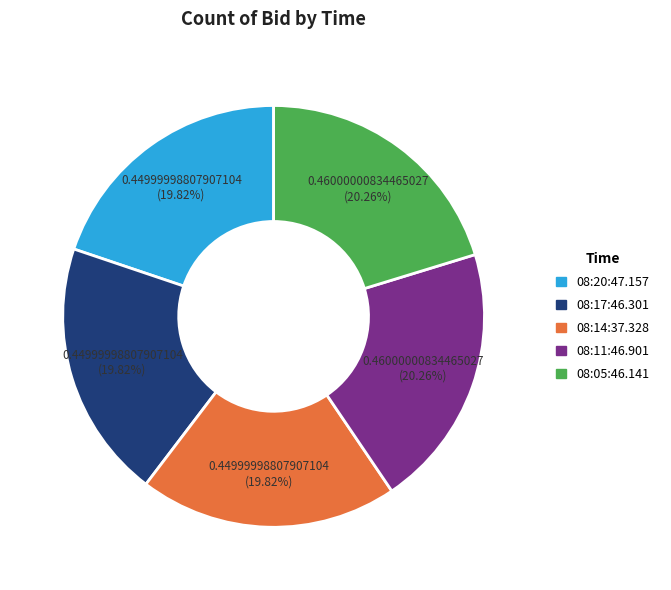

Count the number of slices in the pie.

5